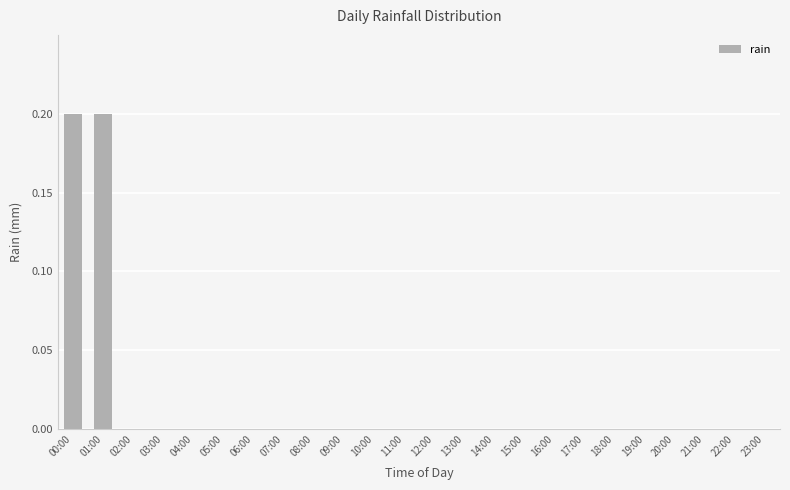

What is the sum of all values?

0.4